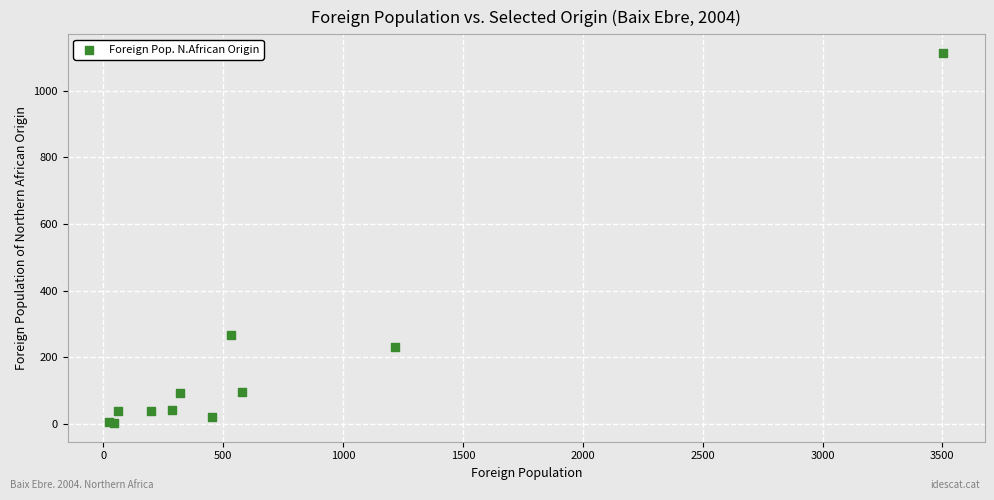

What Y value in the scatter plot is closest to 558?

266